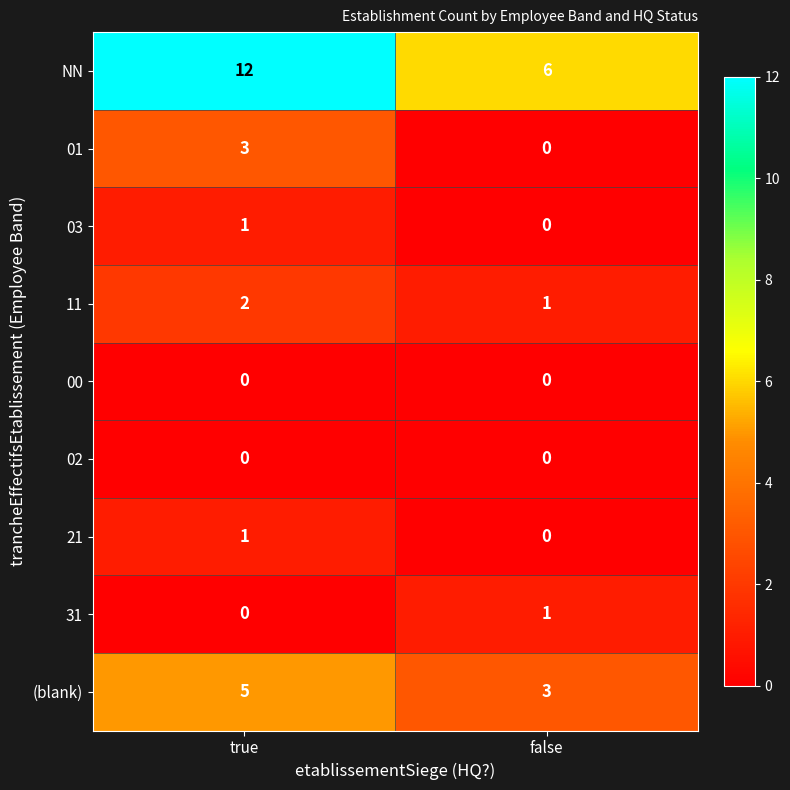

What is the difference between the highest and lowest values at false?

6